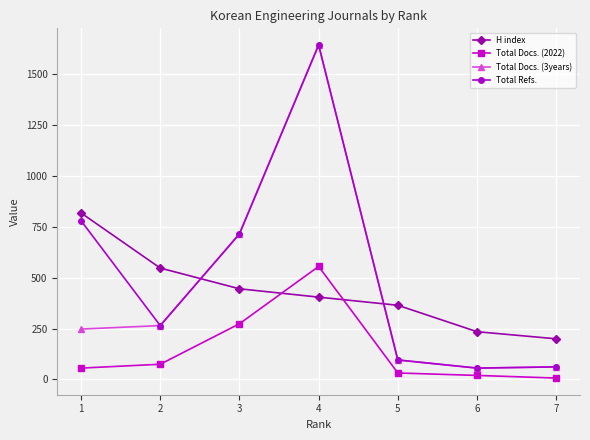

What is the total value across all series at 4?

4251